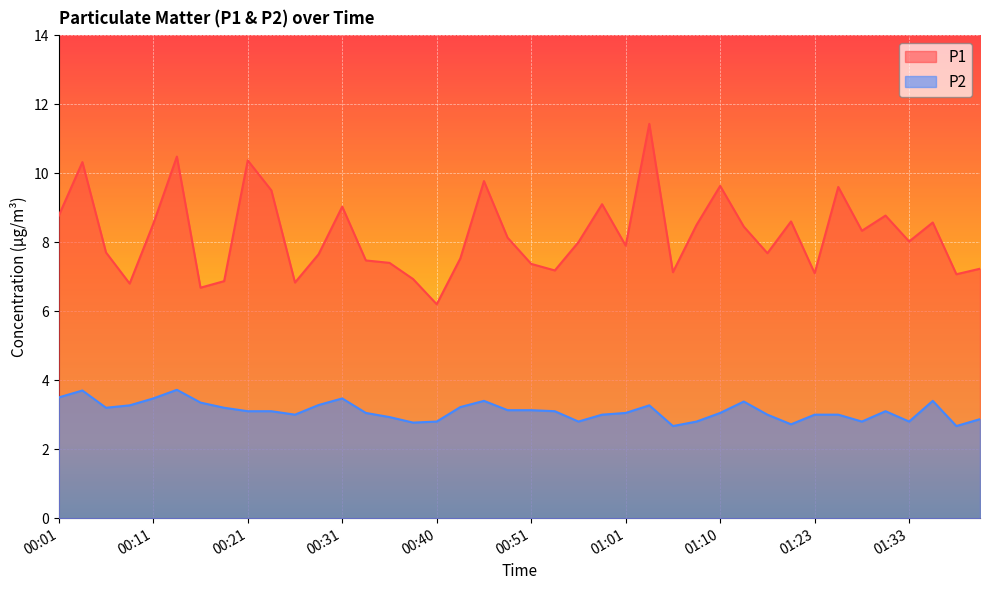

Reading right to left, list all the values displayed in this chart.

P1: 7.2	7.1	8.6	8.0	8.8	8.3	9.6	7.1	8.6	7.7	8.4	9.6	8.5	7.1	11.4	7.9	9.1	8.0	7.2	7.4	8.1	9.8	7.5	6.2	6.9	7.4	7.5	9.0	7.7	6.8	9.5	10.4	6.9	6.7	10.5	8.5	6.8	7.7	10.3	8.8
P2: 2.9	2.7	3.4	2.8	3.1	2.8	3.0	3.0	2.7	3.0	3.4	3.0	2.8	2.7	3.3	3.0	3.0	2.8	3.1	3.1	3.1	3.4	3.2	2.8	2.8	2.9	3.0	3.5	3.3	3.0	3.1	3.1	3.2	3.4	3.7	3.5	3.3	3.2	3.7	3.5